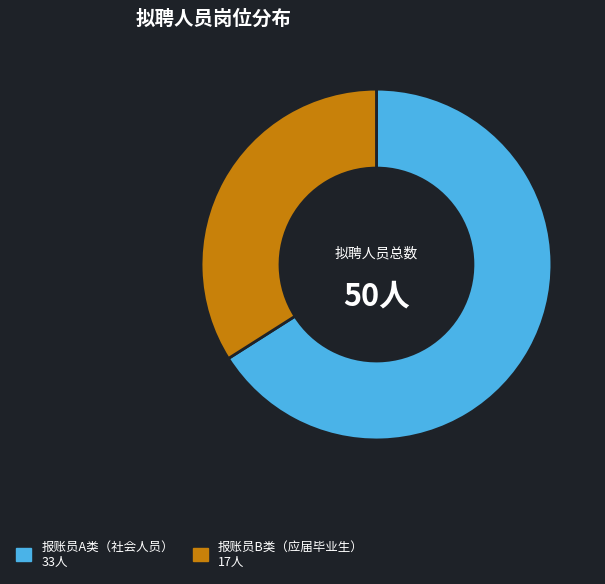

What is the majority slice?

报账员A类（社会人员）